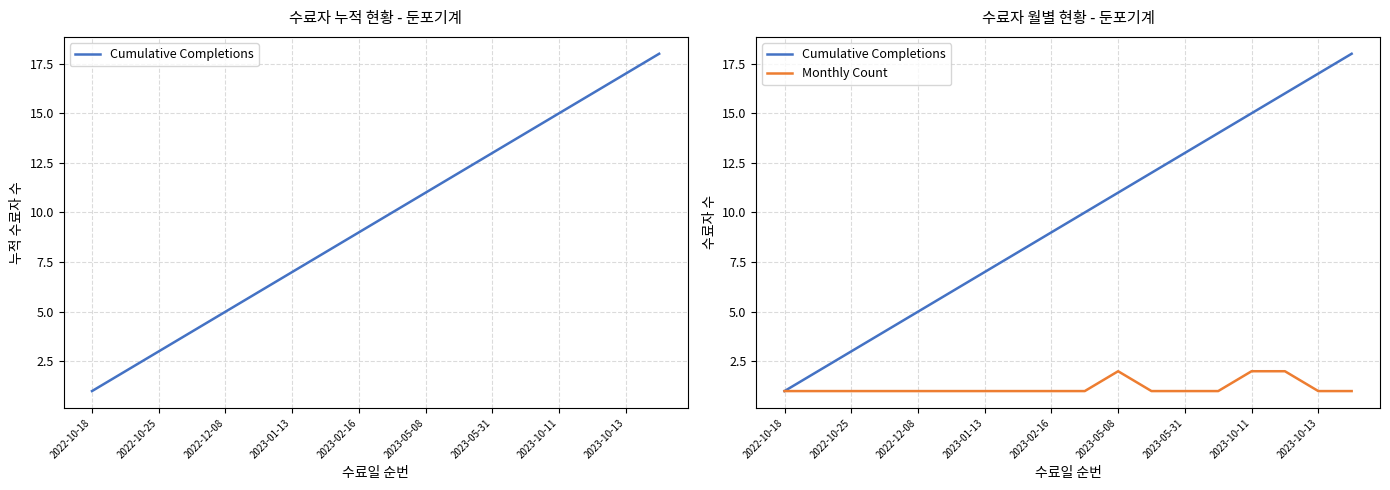

What is the sum of the Cumulative Completions values at 9 and 14?

25